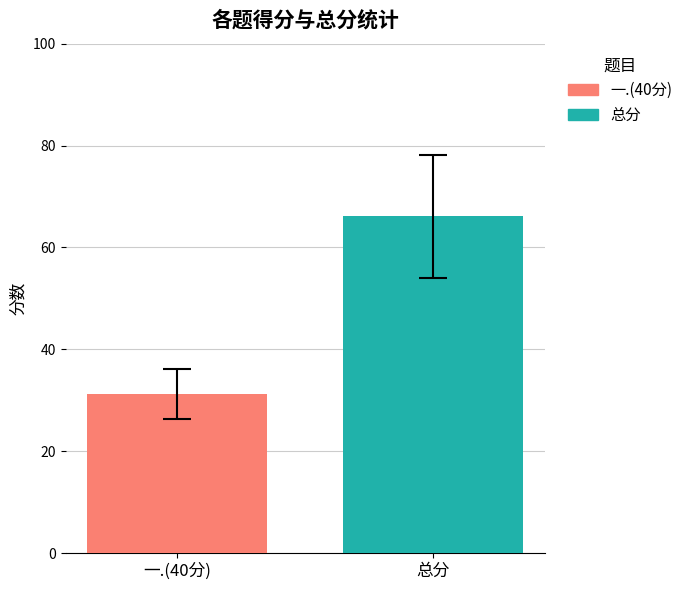

How many data points does each series have?

1